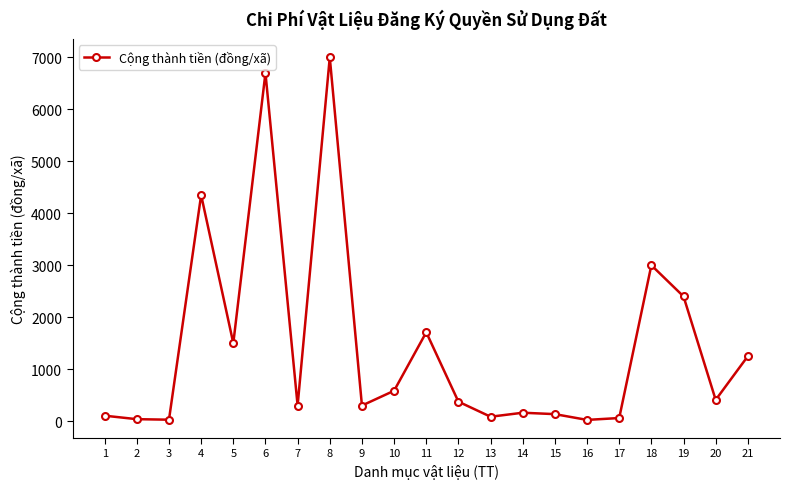

What is the change in value from 3 to 10?

+557.0